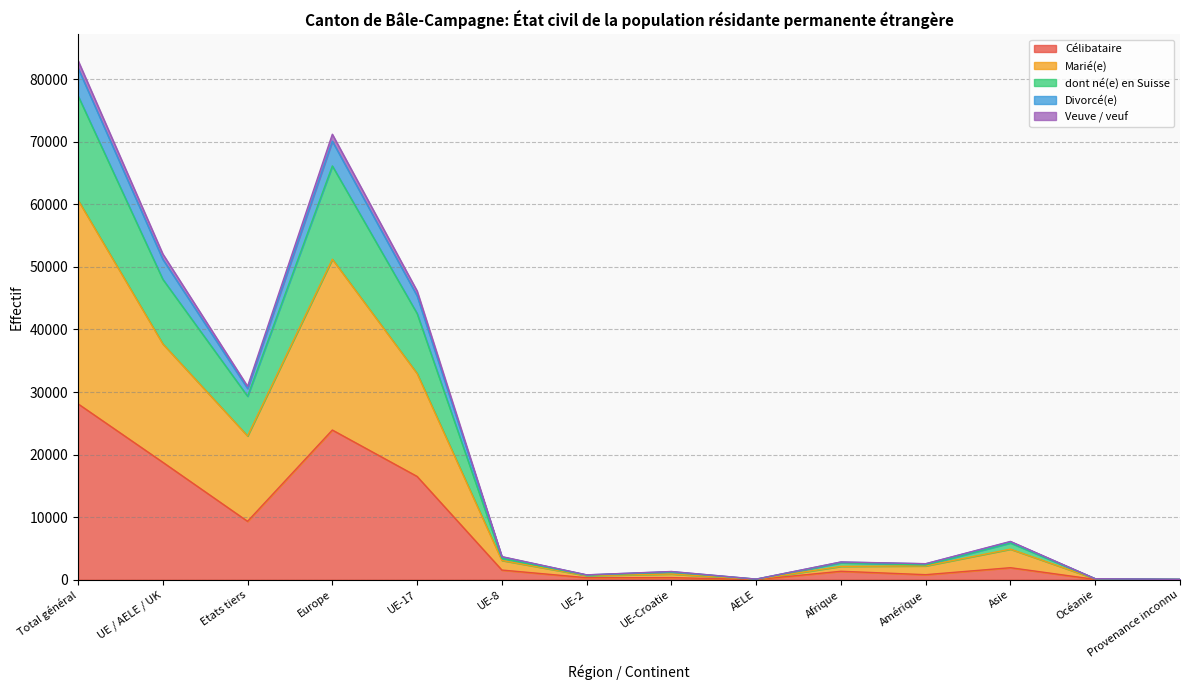

True or false: dont né(e) en Suisse and Marié(e) intersect in this chart.

False